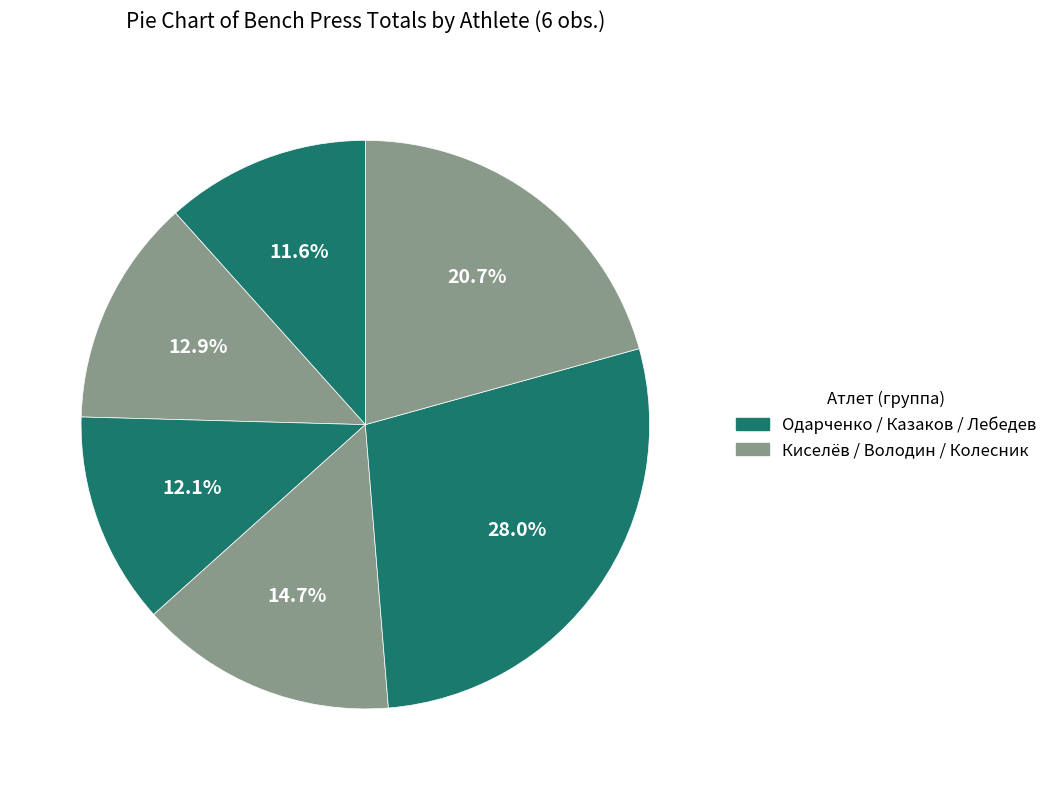

How many slices are in this pie chart?

6